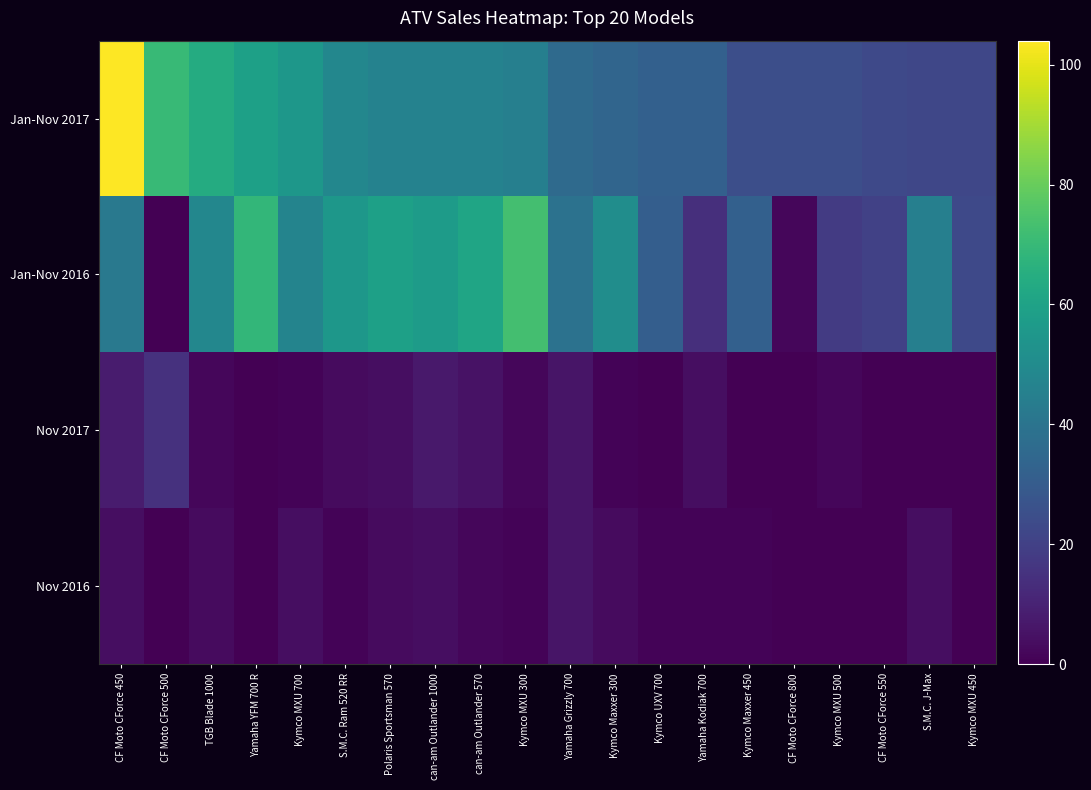

At Kymco MXU 500, list the series in order from smallest to largest.

Nov 2016, Nov 2017, Jan-Nov 2016, Jan-Nov 2017